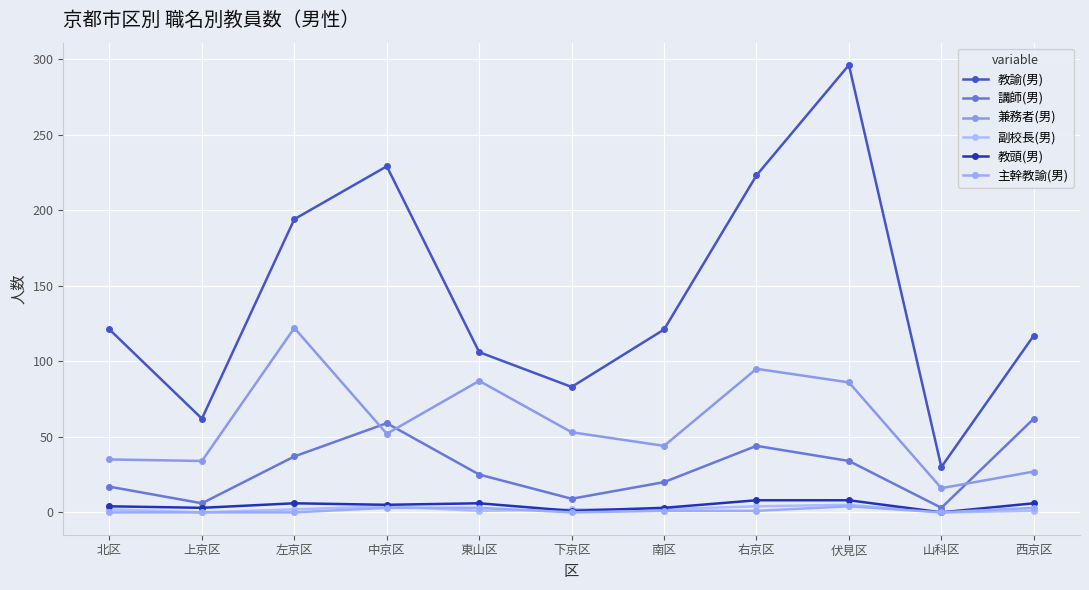

The value of 講師(男) at 中京区 is 22. True or false?

False